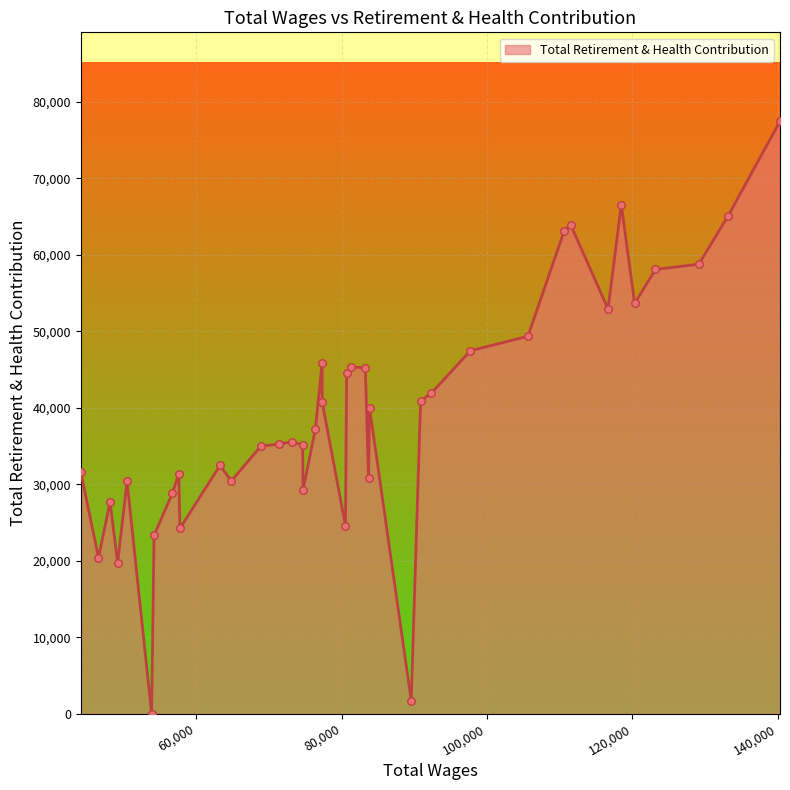

What is the maximum value shown in the chart?

77453